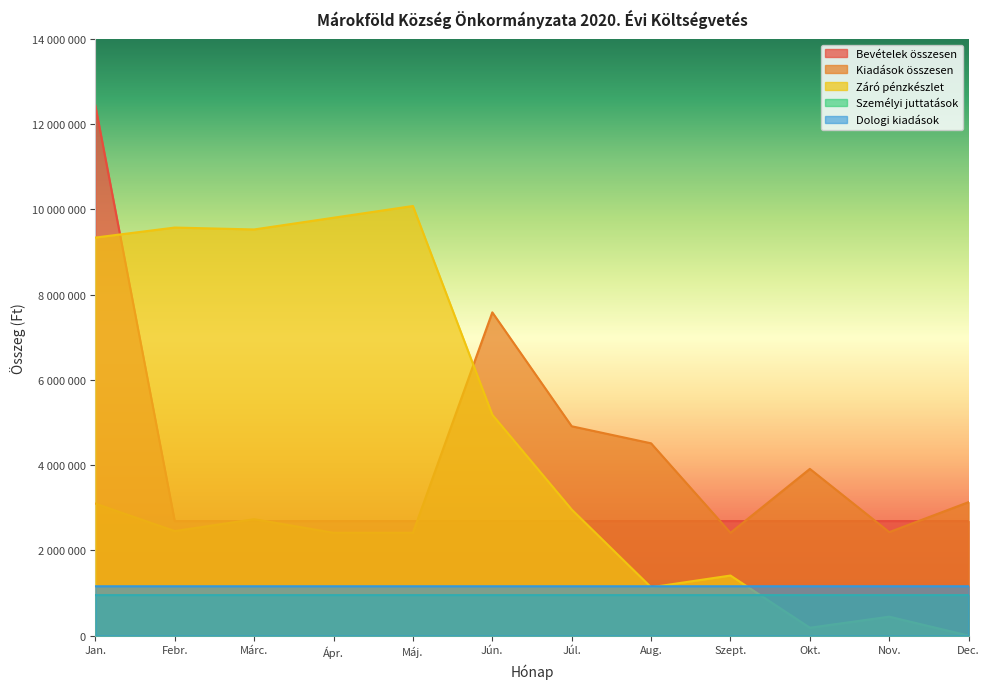

What is the sum of all Személyi juttatások values?

11410000